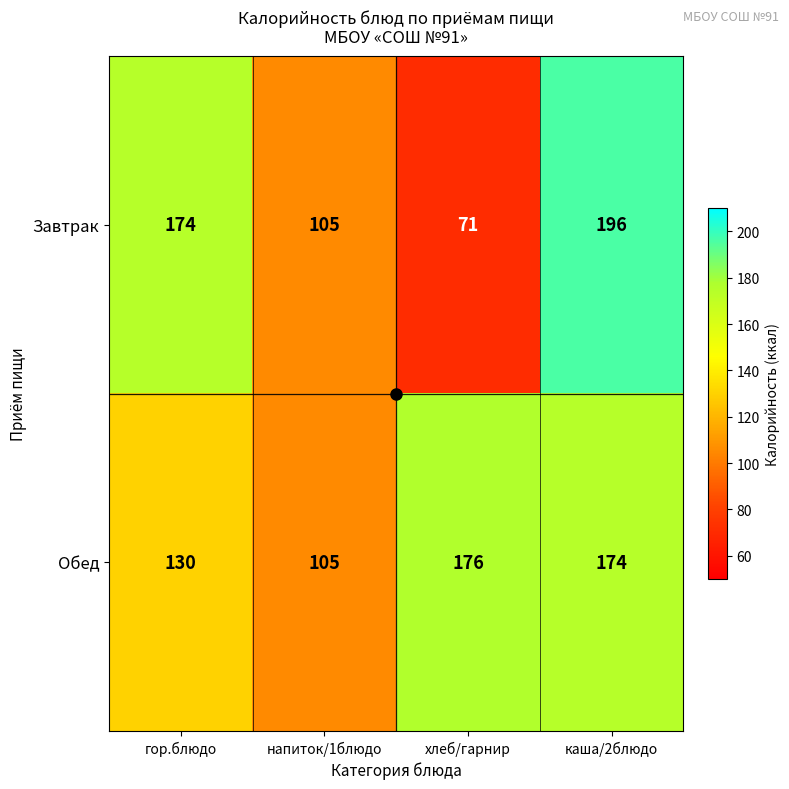

Which series changed the most between гор.блюдо and хлеб/гарнир?

Завтрак